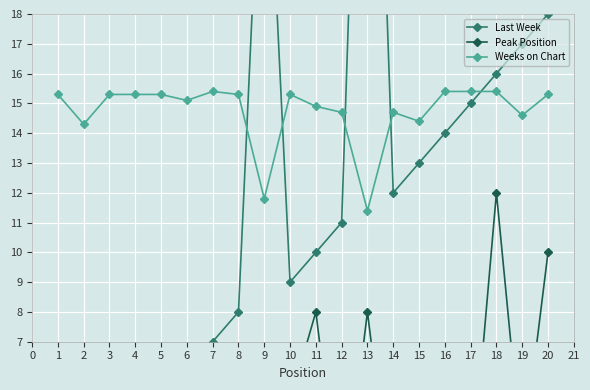

Is it true that Weeks on Chart equals 11.8 at 9?

True